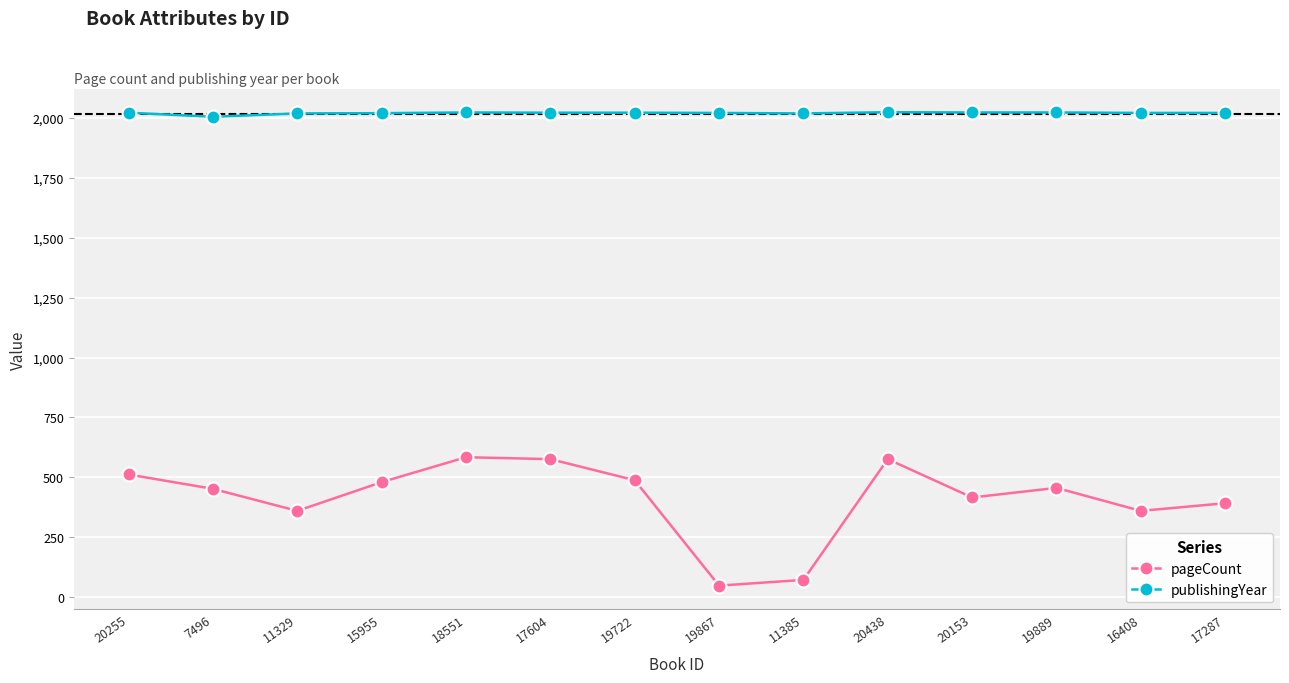

Which category has the lowest value in the pageCount series?

19867